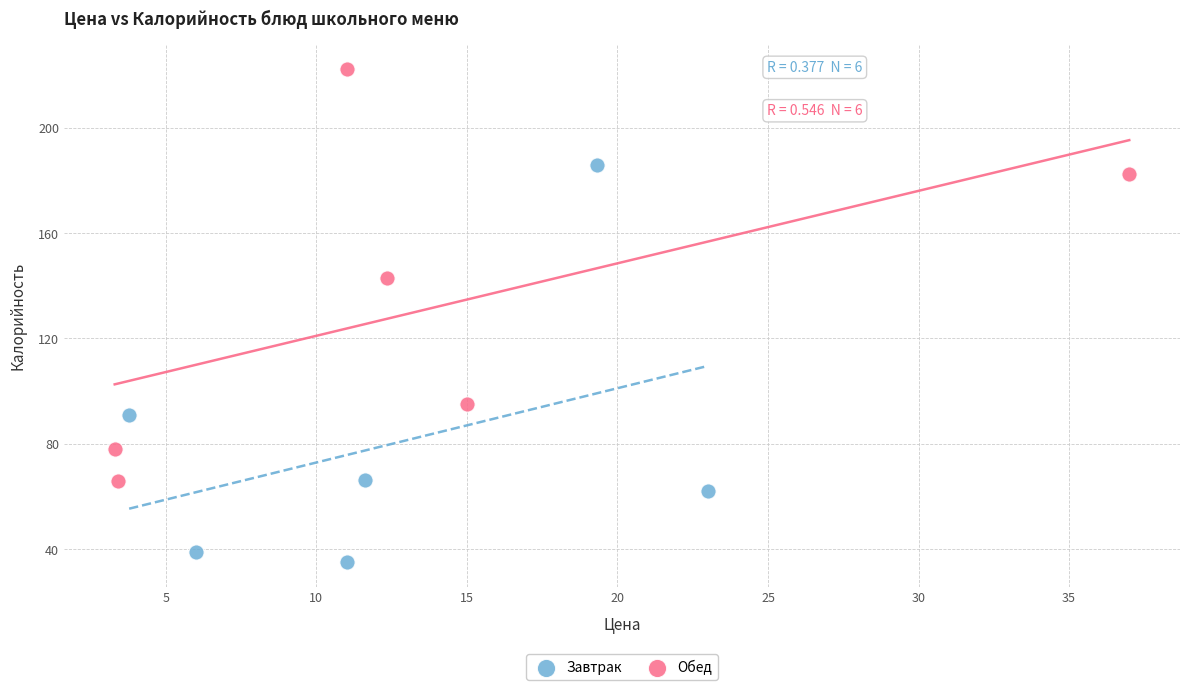

Which series contains the lowest Y value?

Завтрак